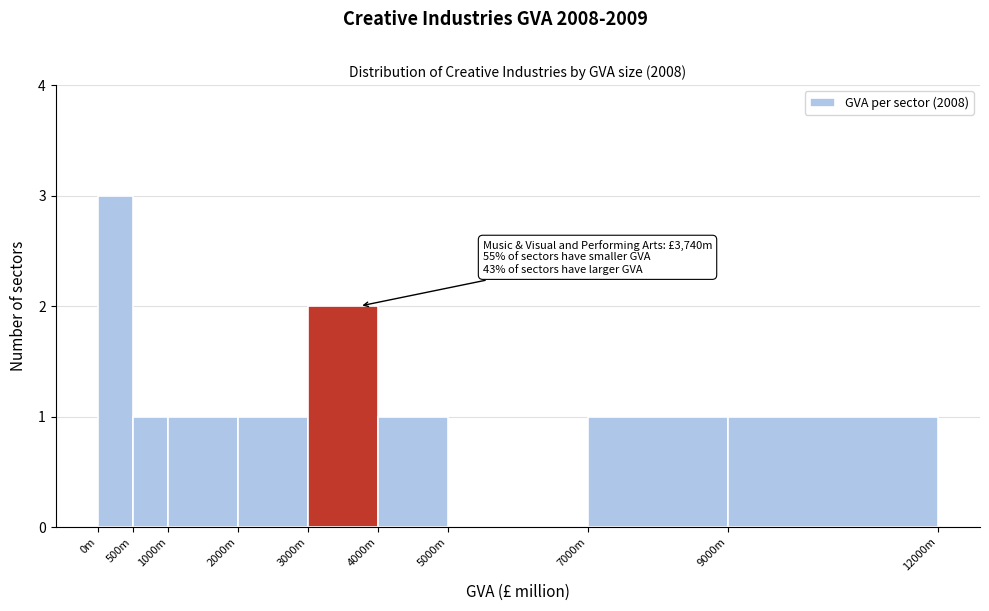

Reading left to right, list all the values displayed in this chart.

0m=3	500m=1	1000m=1	2000m=1	3000m=2	4000m=1	5000m=0	7000m=1	9000m=1